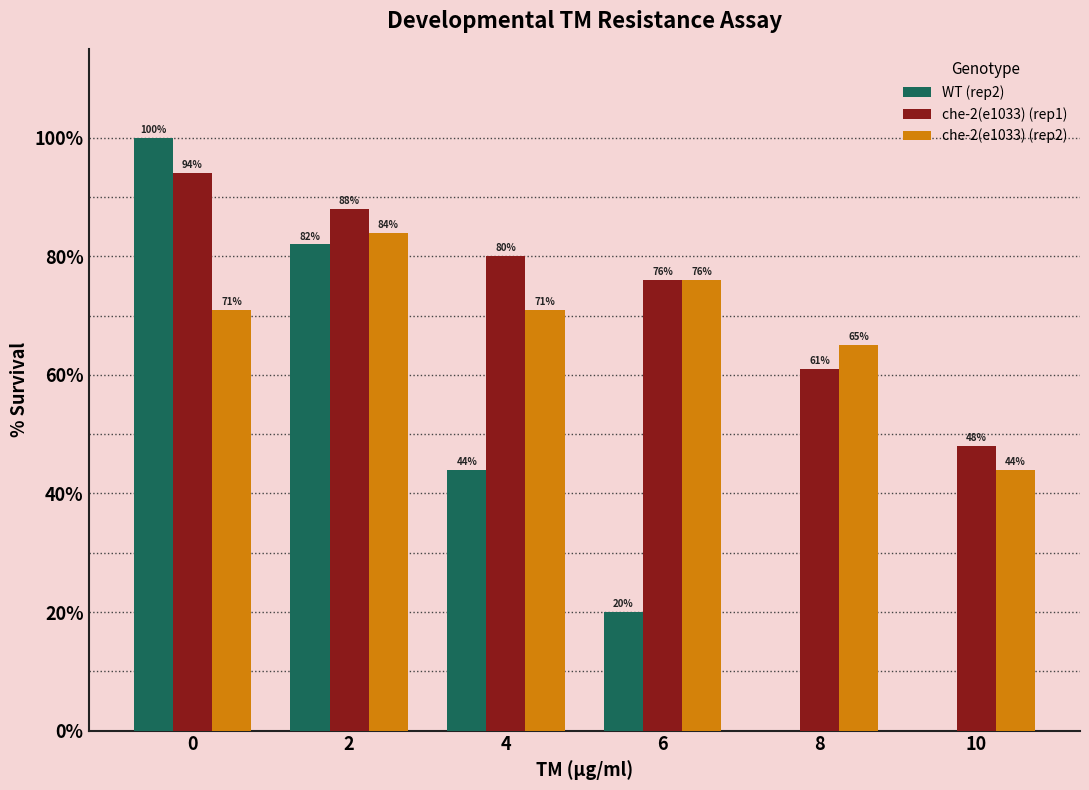

Which series has the largest total across all categories?

che-2(e1033) (rep1)